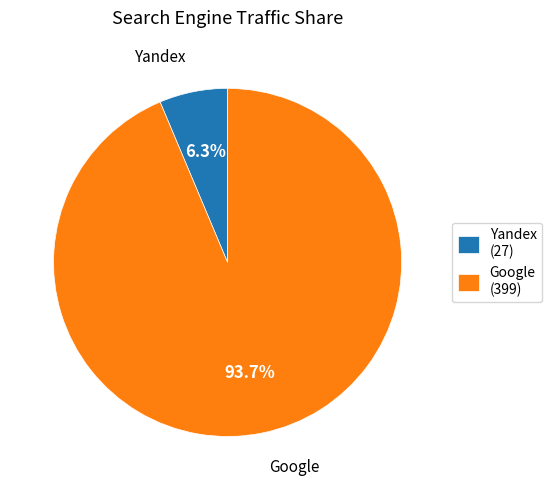

Is there a majority slice in this chart?

Yes